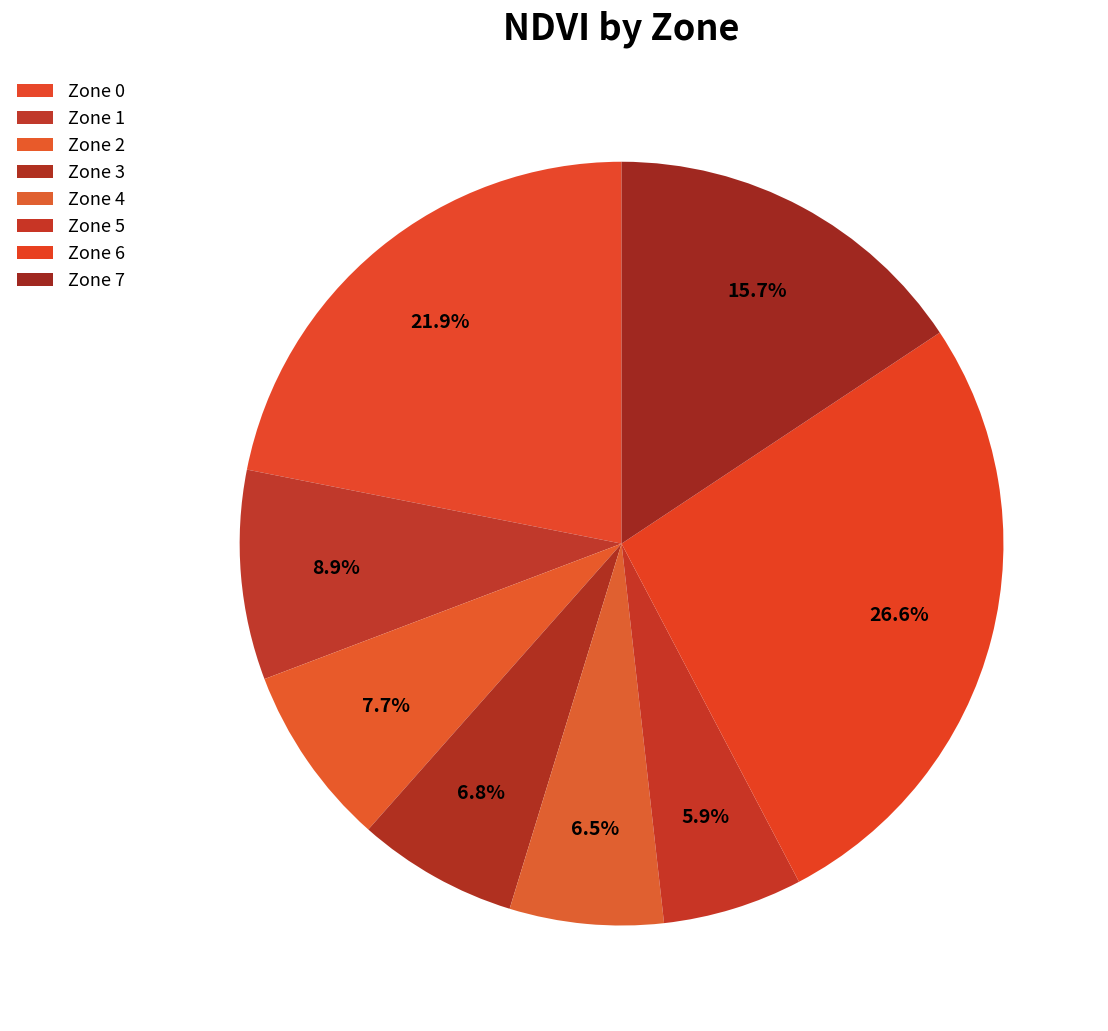

What is the ratio of the value at Zone 0 to the value at Zone 1?

2.5